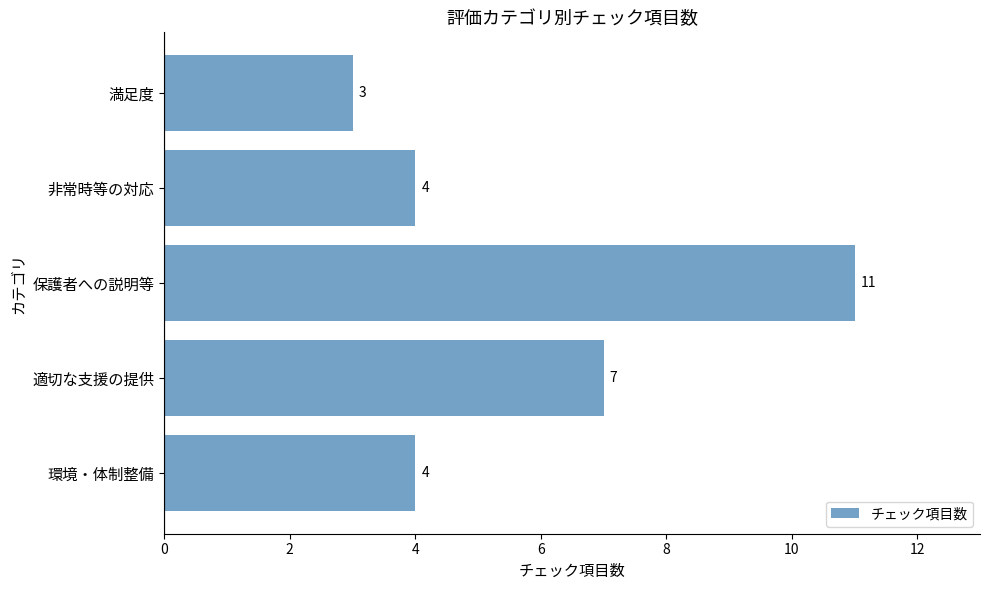

Approximately how many times larger is the value at 非常時等の対応 compared to 保護者への説明等?

0.4